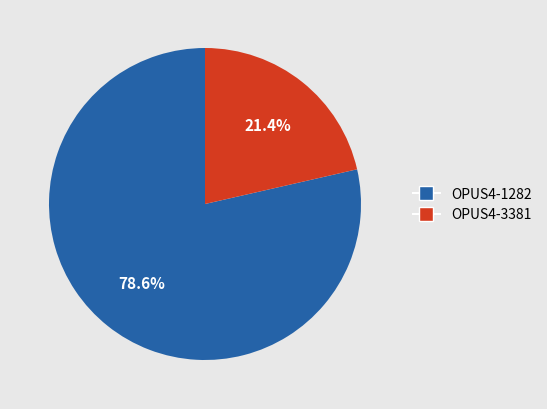

To the nearest percent, what is the average slice percentage?

50%